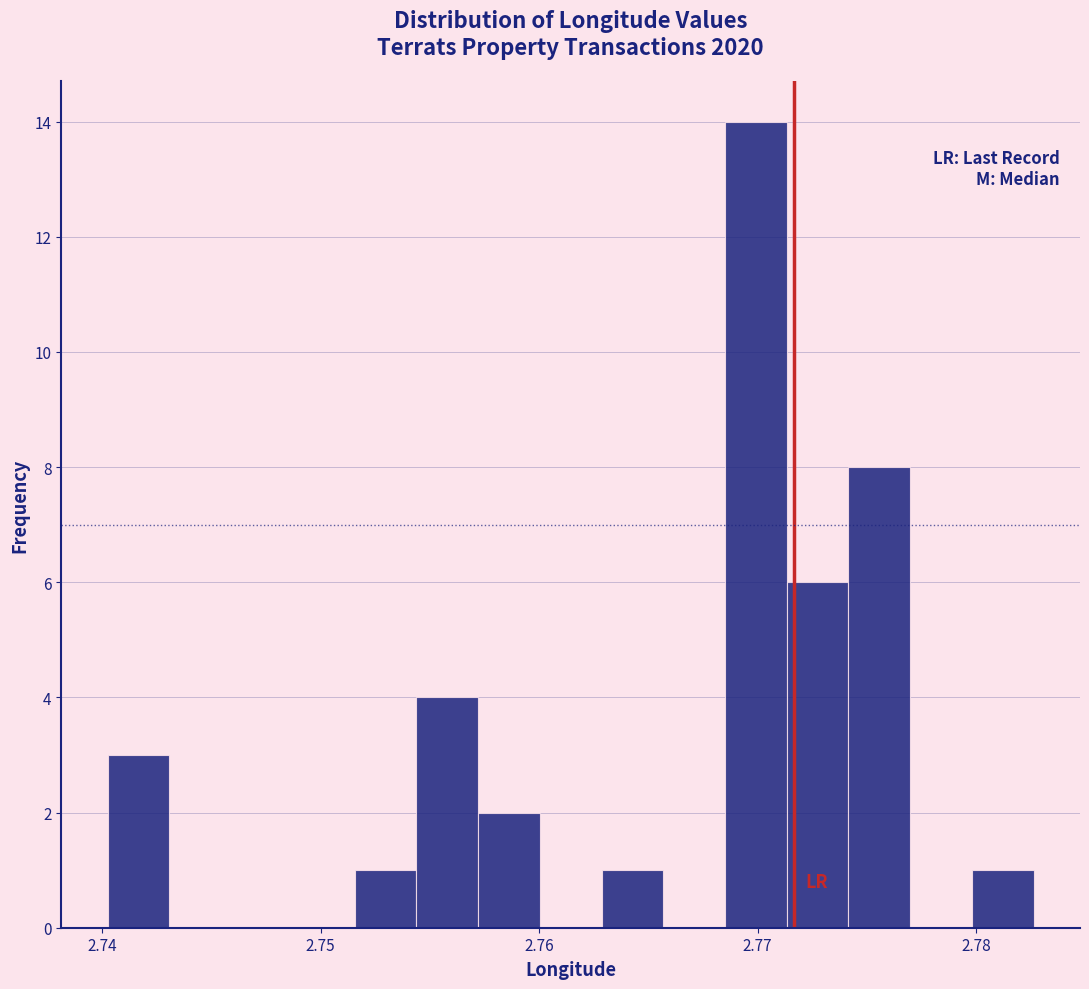

Read against the x-axis, roughly where is the centre of the tallest bar?

2.770